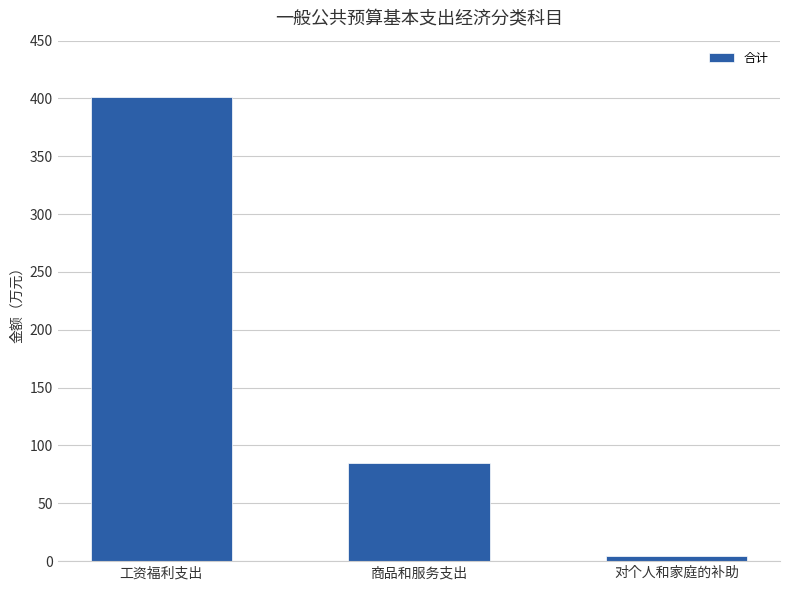

What position from the left is 工资福利支出?

1